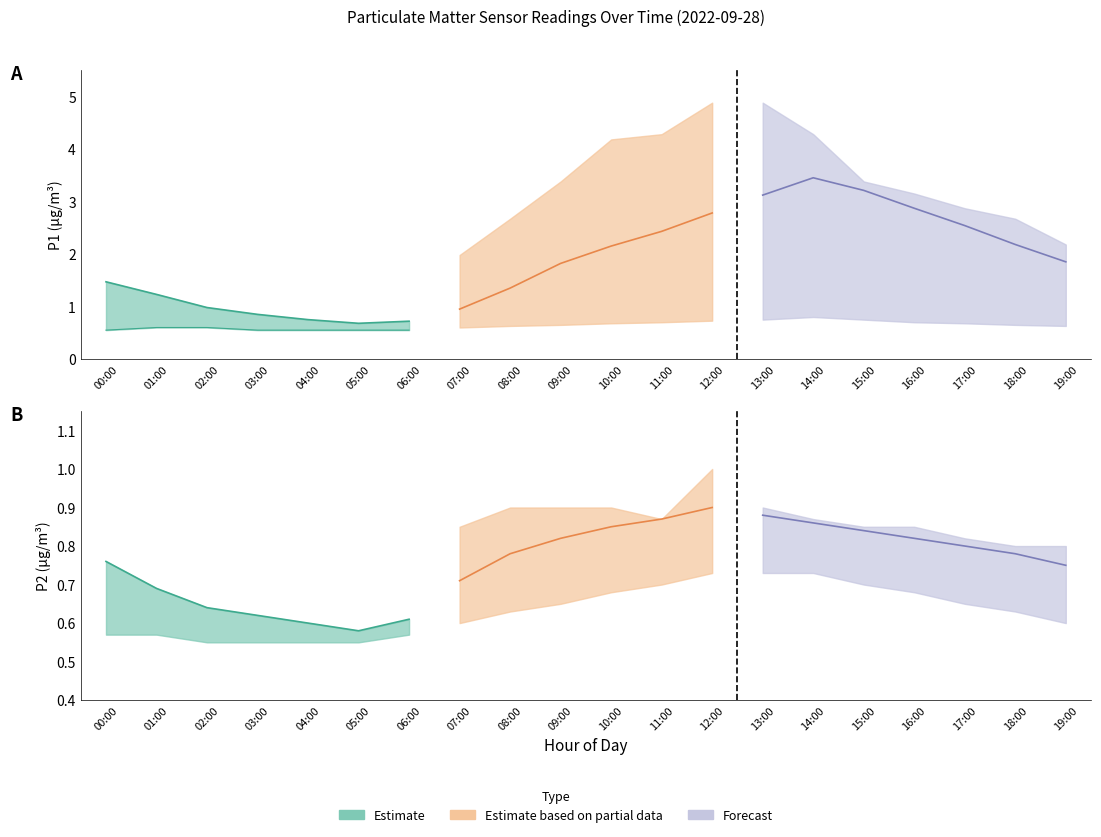

At which label does P1_upper reach its minimum?

05:00